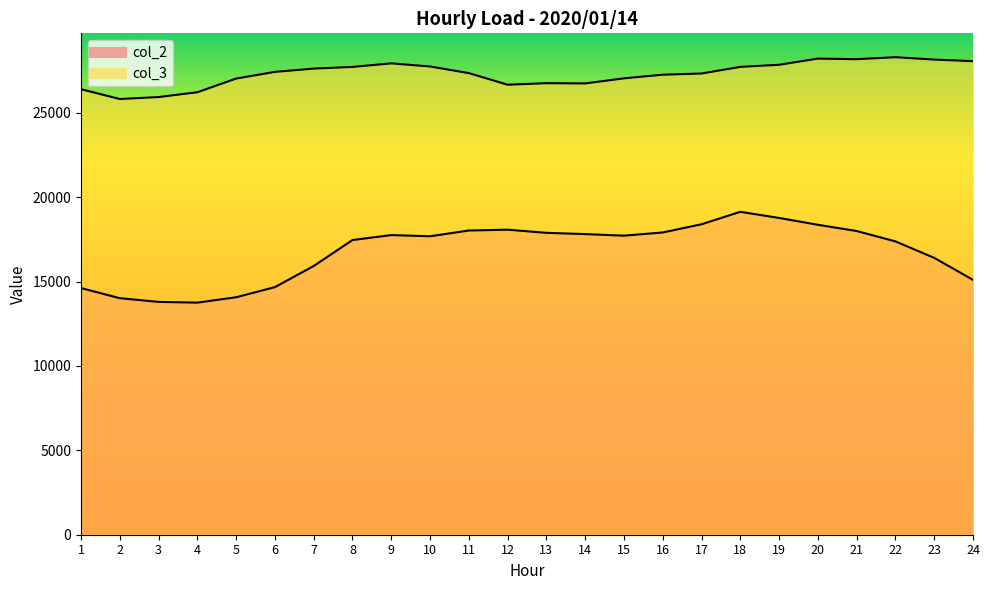

True or false: col_3 and col_2 cross at least once.

False